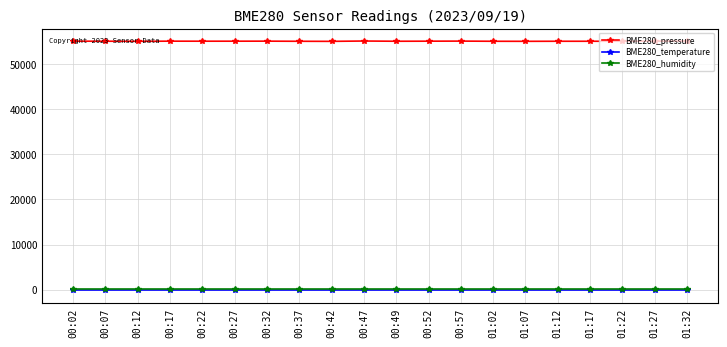

Is it true that BME280_pressure equals 55055.8 at 00:27?

True